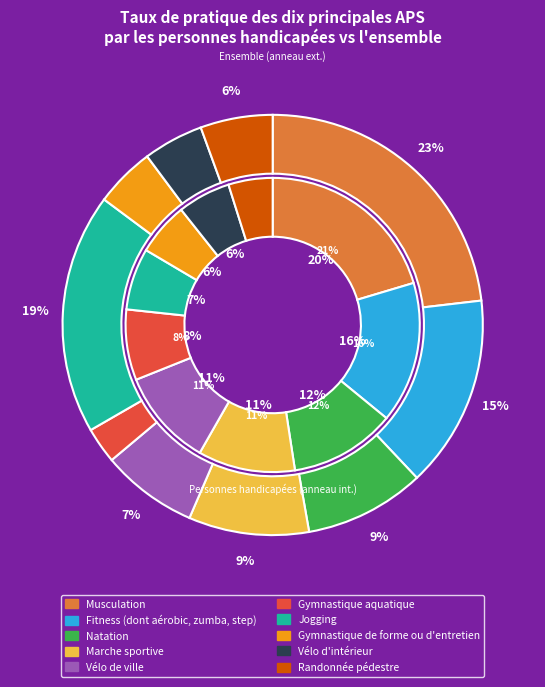

How many slices are in this pie chart?

10